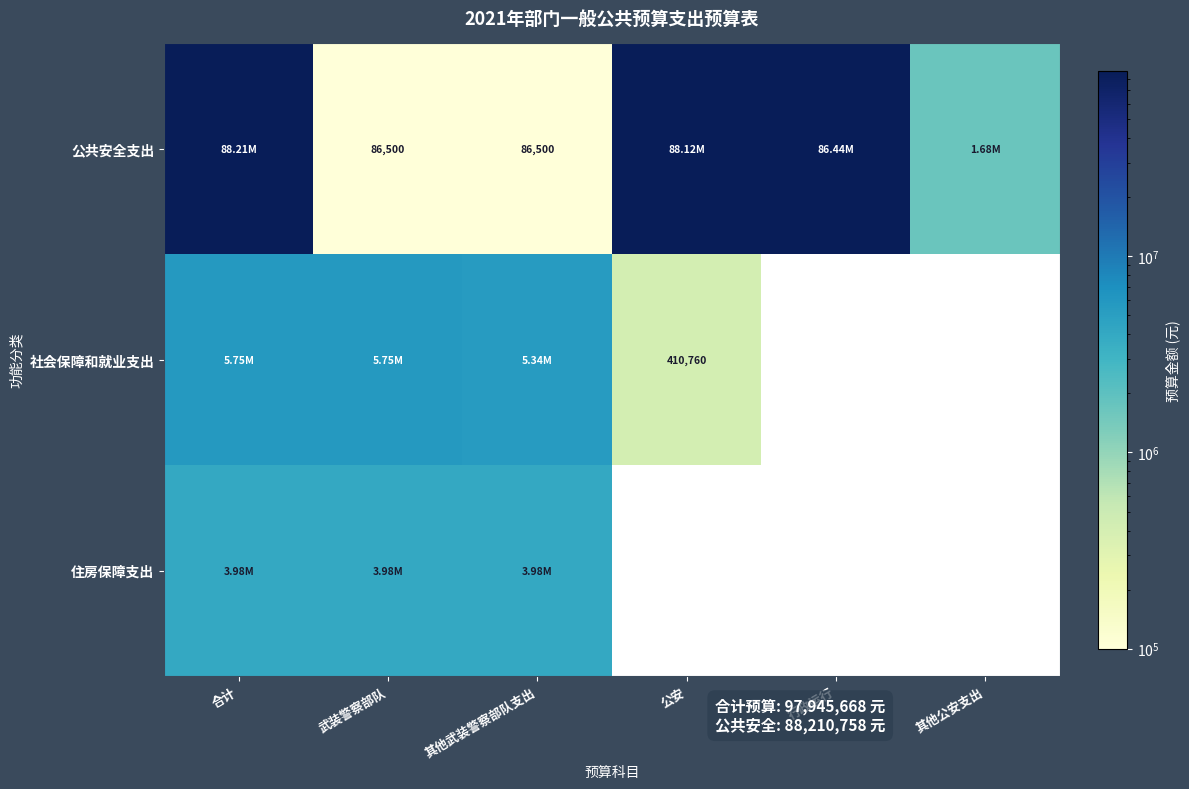

True or false: 住房保障支出 has a value of 5506228.2 at 合计.

False